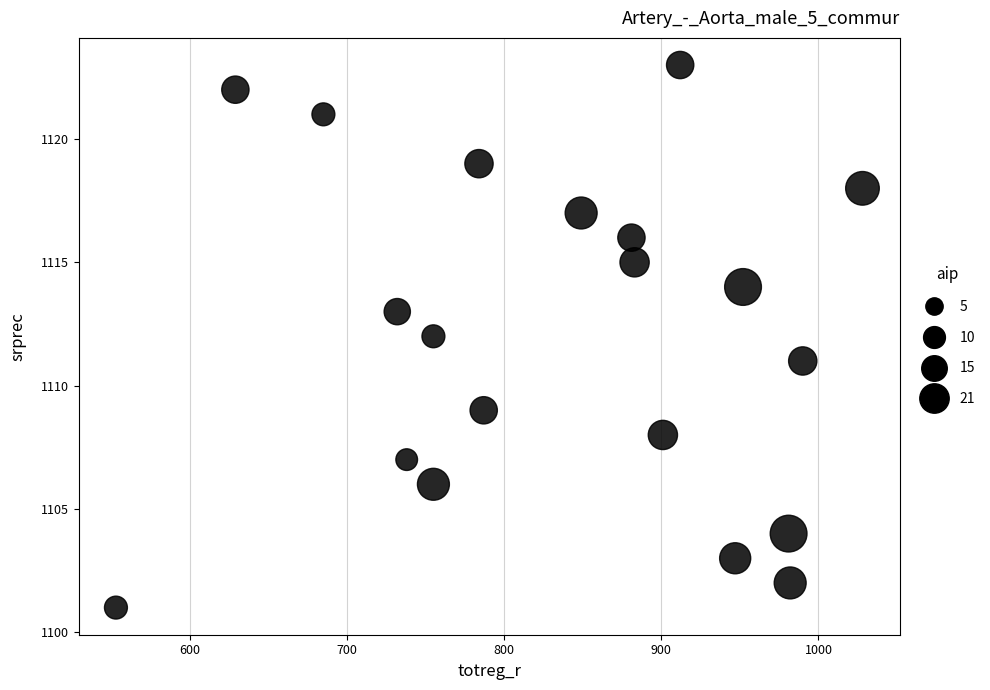

What is the range of Y values (max minus min)?

22